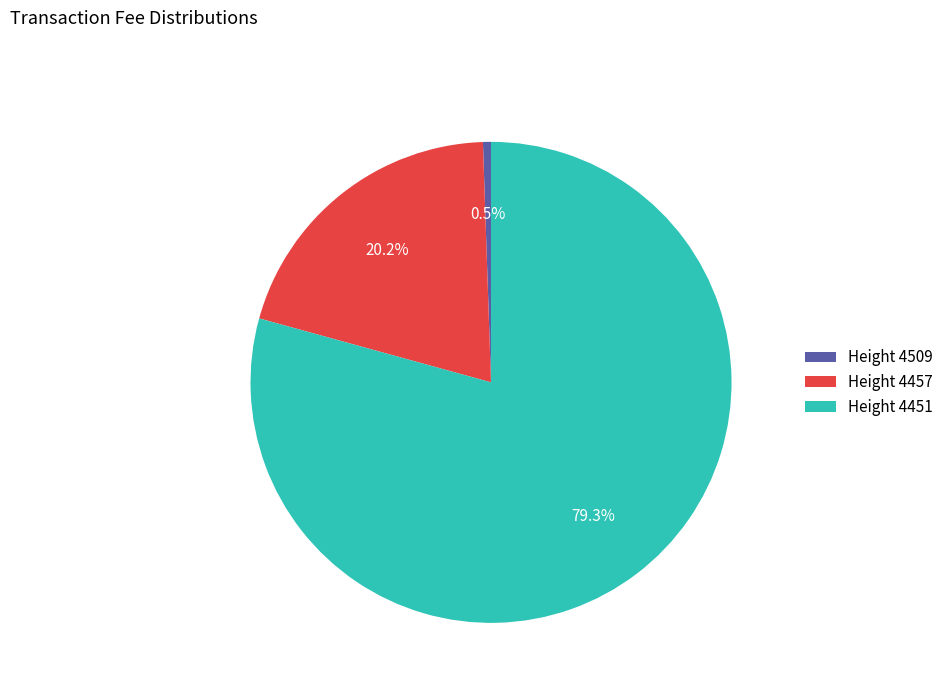

Rank the categories by value from highest to lowest.

Height 4451, Height 4457, Height 4509